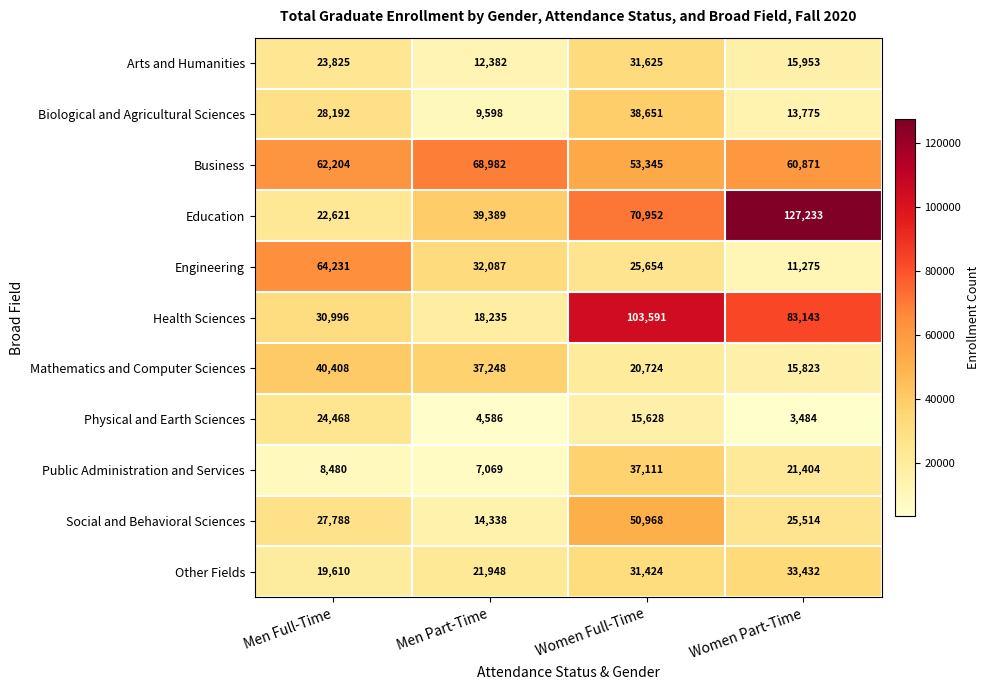

Which series has the largest total across all categories?

Education